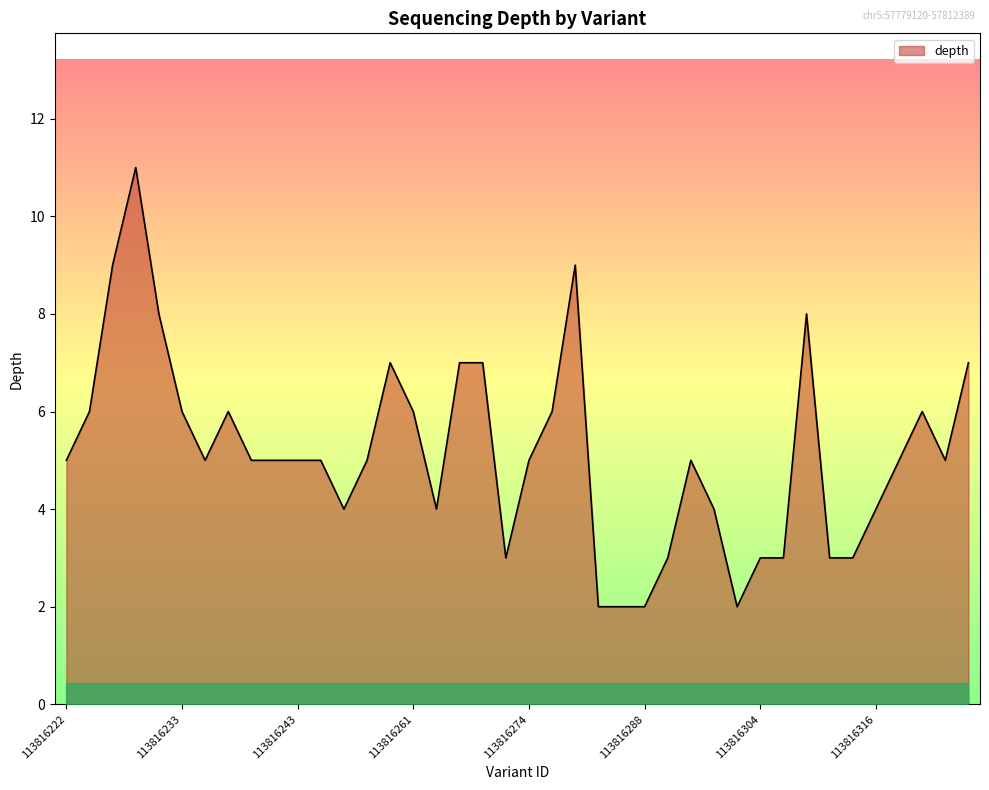

List the labels in order of value, smallest first.

113816284, 113816286, 113816288, 113816302, 113816272, 113816292, 113816304, 113816308, 113816312, 113816314, 113816255, 113816263, 113816300, 113816316, 113816222, 113816235, 113816239, 113816241, 113816243, 113816253, 113816257, 113816274, 113816298, 113816318, 113816322, 113816224, 113816233, 113816237, 113816261, 113816276, 113816320, 113816259, 113816265, 113816270, 113816326, 113816231, 113816310, 113816226, 113816280, 113816228